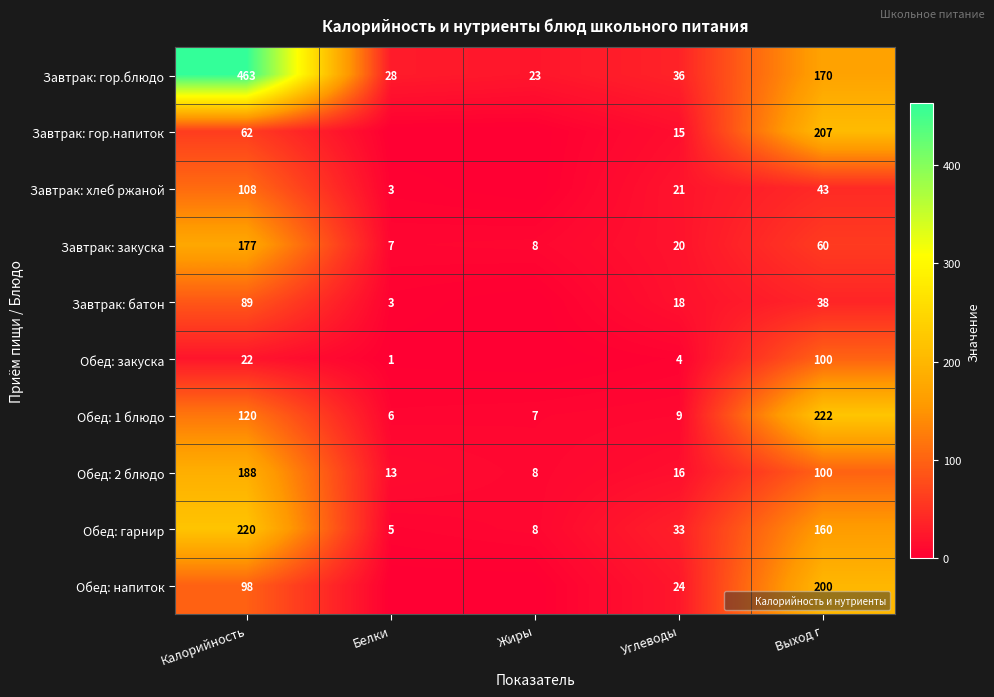

Is it true that Обед: 1 блюдо equals 186 at Калорийность?

False